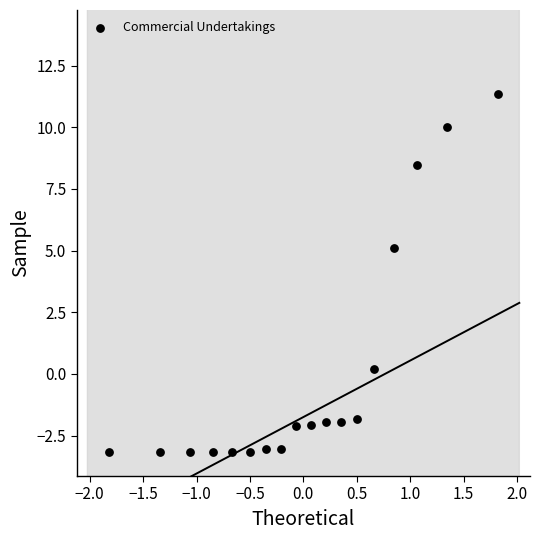

What is the range of X values (max minus min)?

3.6